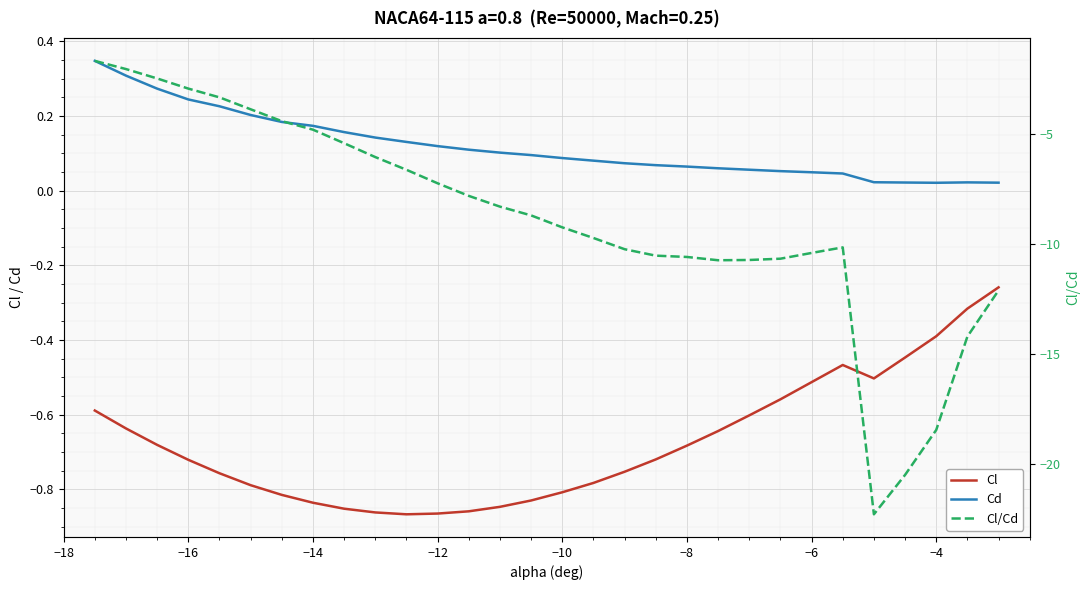

How many values in the Cl/Cd series are below -8?

17